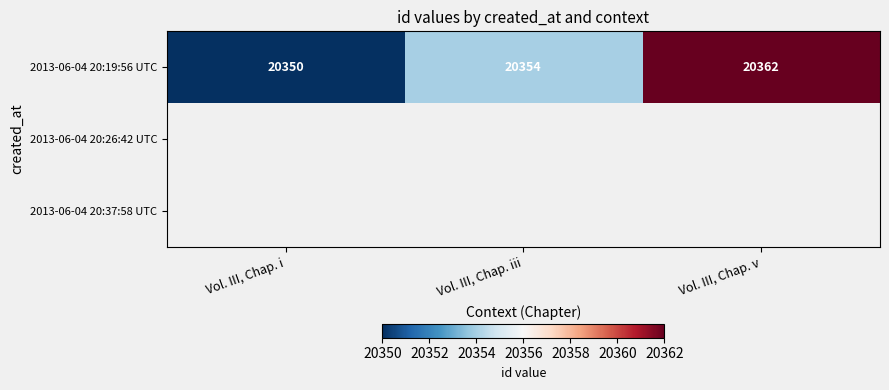

Which category has the lowest value in the 2013-06-04 20:19:56 UTC series?

Vol. III, Chap. i